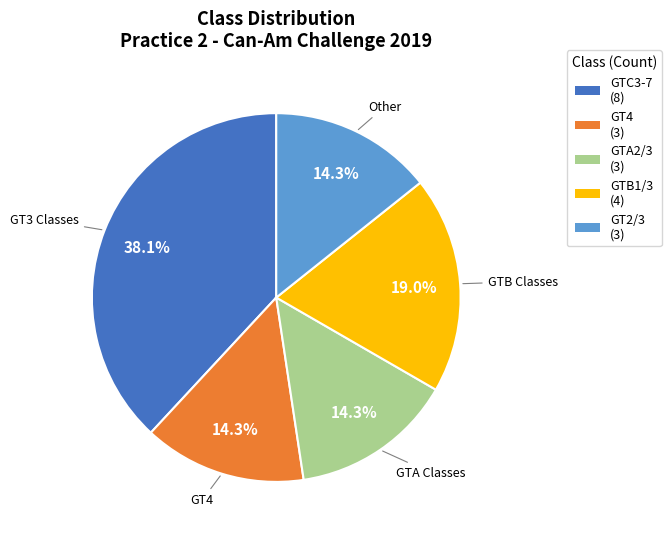

Does any single category account for the majority?

No